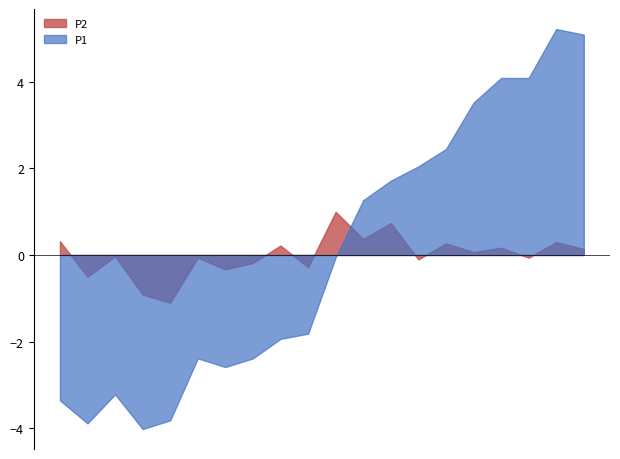

True or false: P2 and P1 intersect in this chart.

True